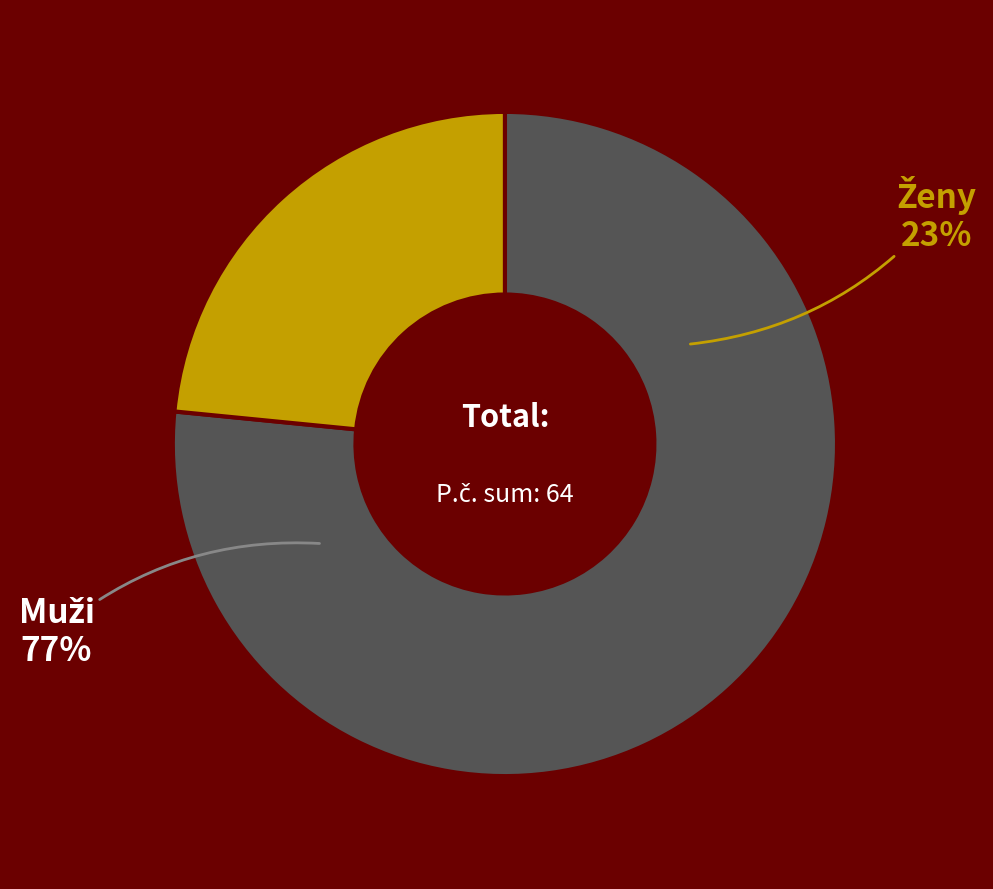

Does Stakčínska Roztoka represent more than half of the total?

No